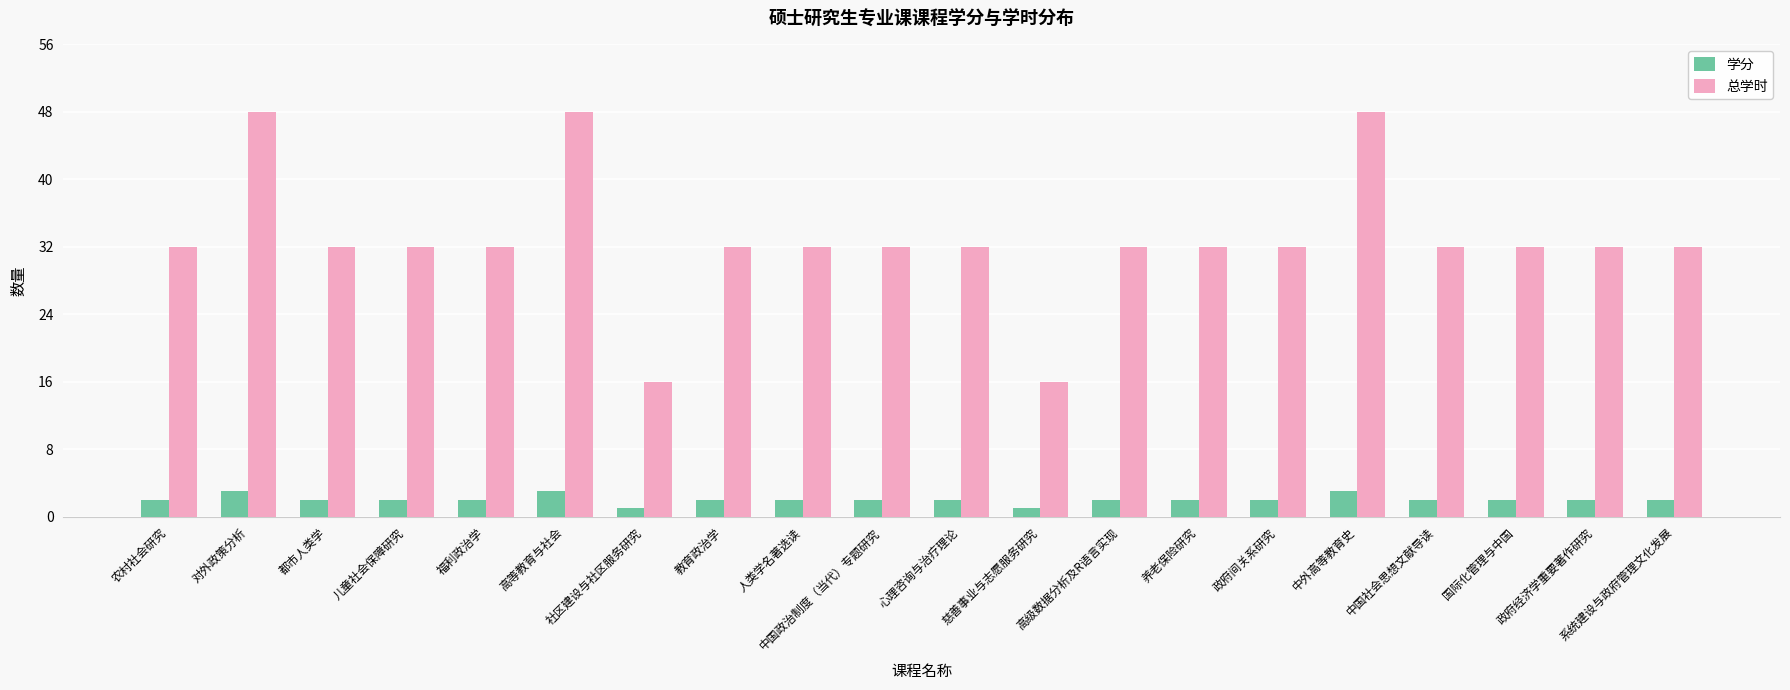

What is the spread (max minus min) of values at 中外高等教育史?

45